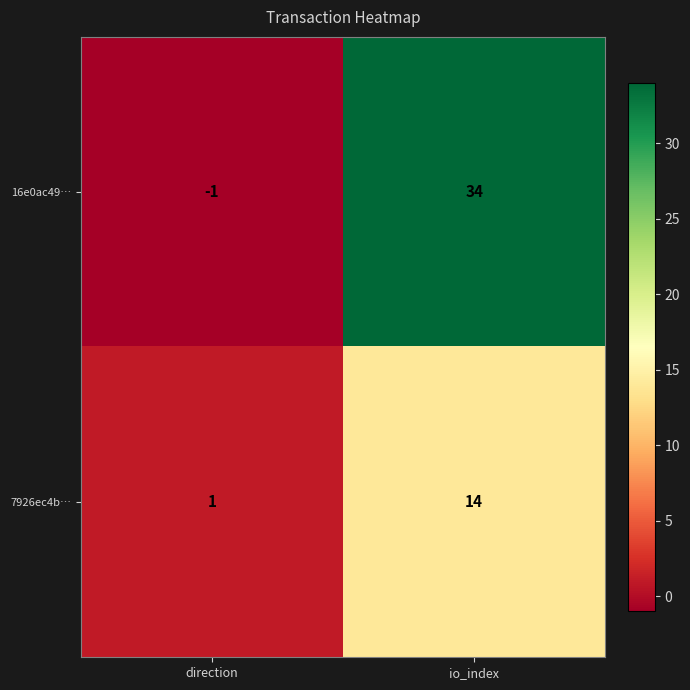

Reading right to left, transcribe all the data shown in this chart.

16e0ac49…: io_index=34	direction=-1
7926ec4b…: io_index=14	direction=1